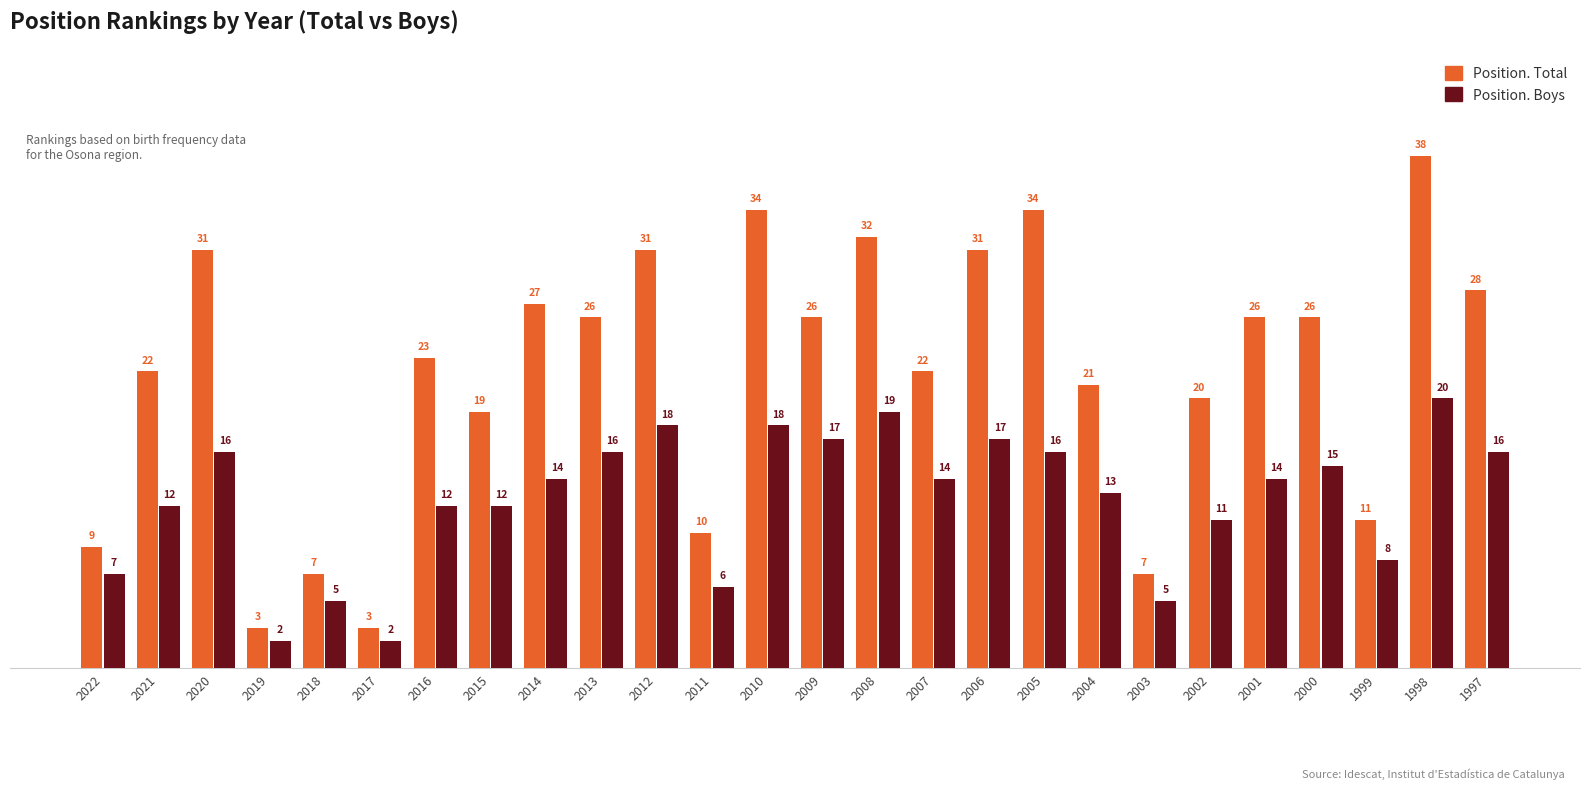

What is the sum of the Position. Total values at 2009 and 2012?

57